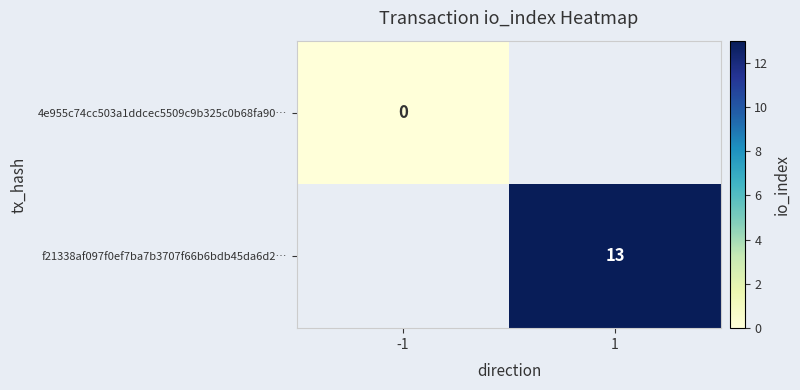

True or false: f21338af097f0ef7ba7b3707f66b6bdb45da6d2… has a value of 5 at 1.

False